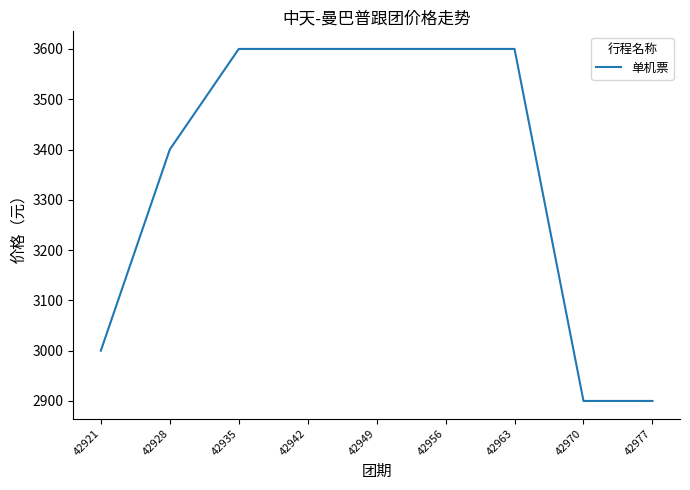

What value does the data have at 42928, to the nearest 10?

3400